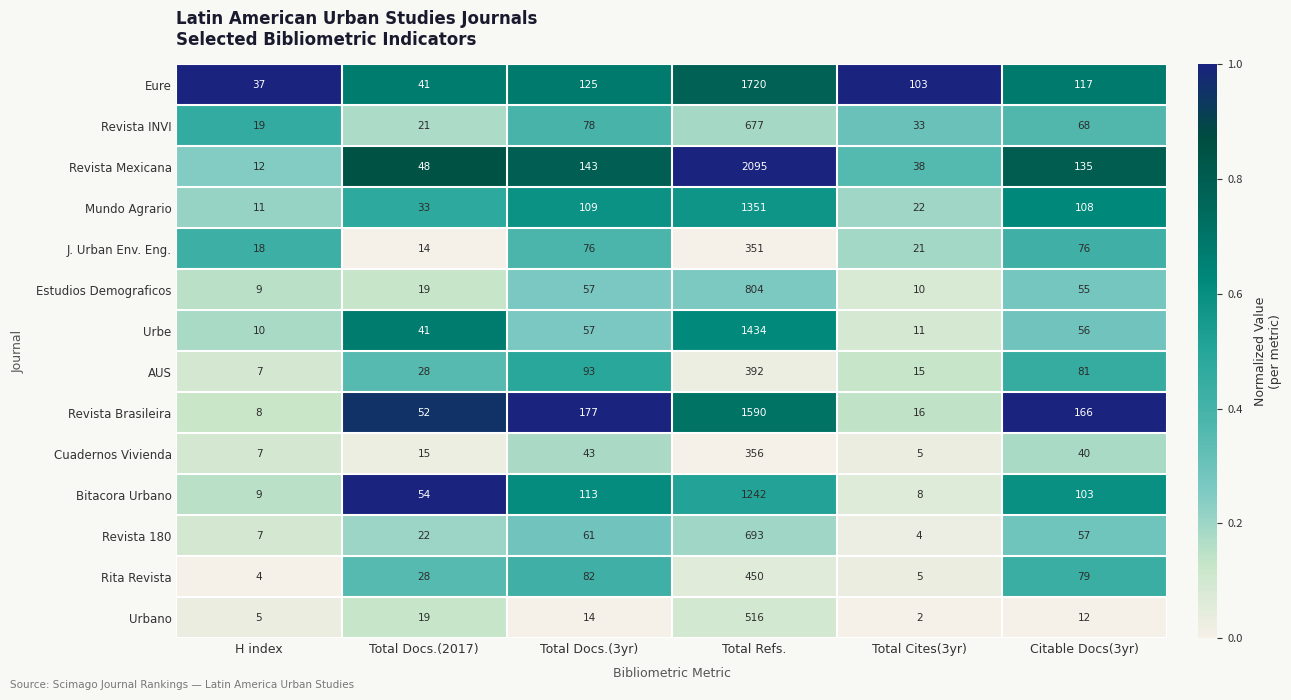

What is the sum of all Mundo Agrario values?

1634